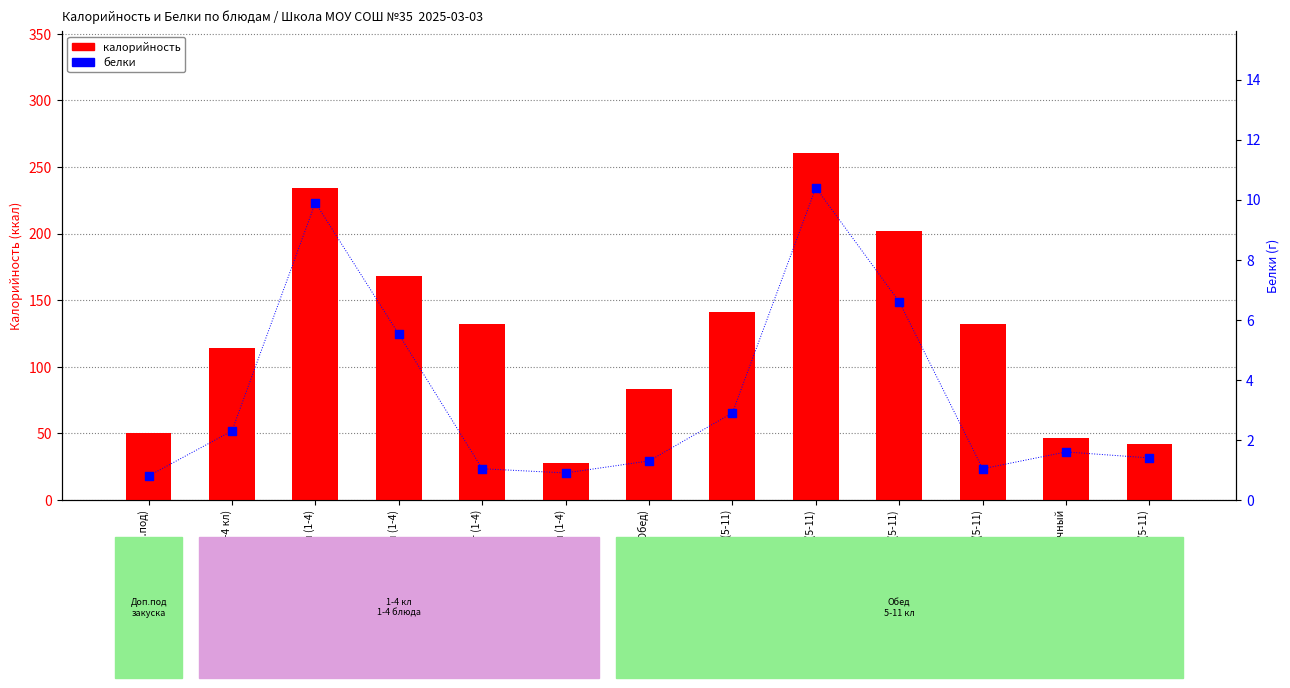

Which series contains the highest Y value?

калорийность